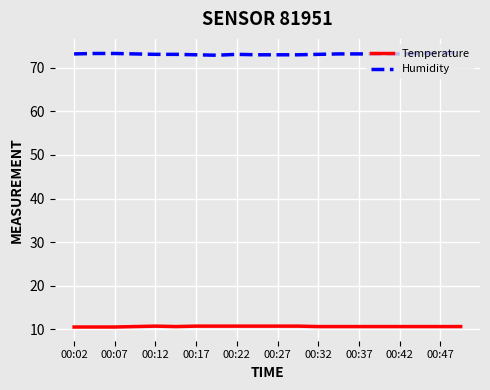

Rank the series by their maximum value, from highest to lowest.

Humidity, Temperature